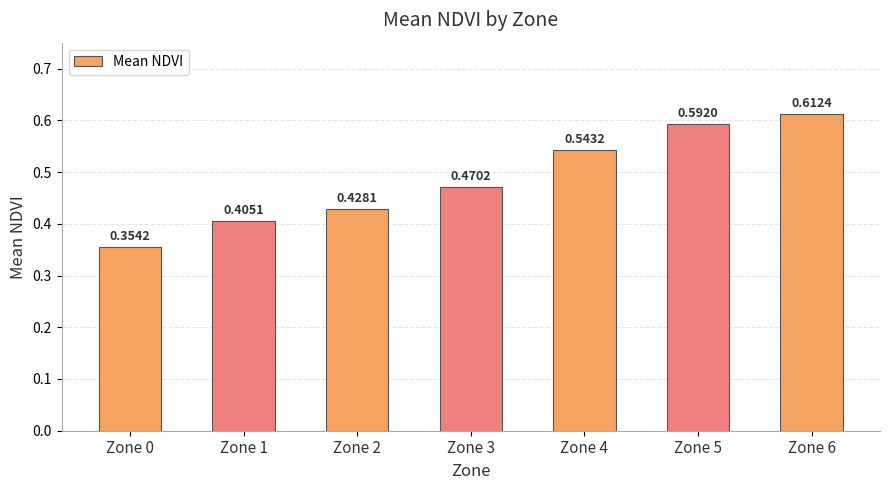

What is the sum of the values at Zone 0 and Zone 4?

0.9